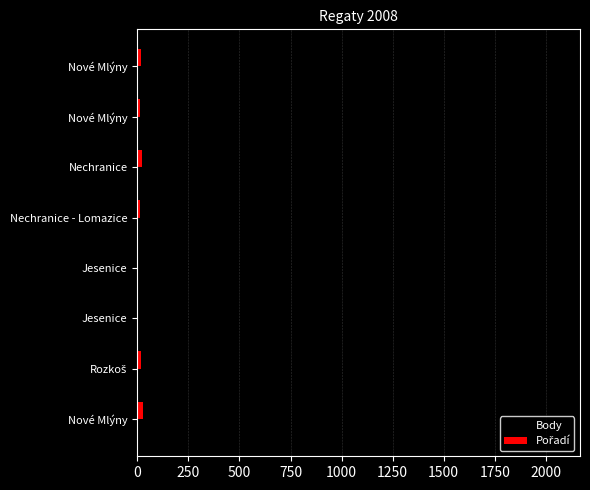

Which series has the largest total across all categories?

Body